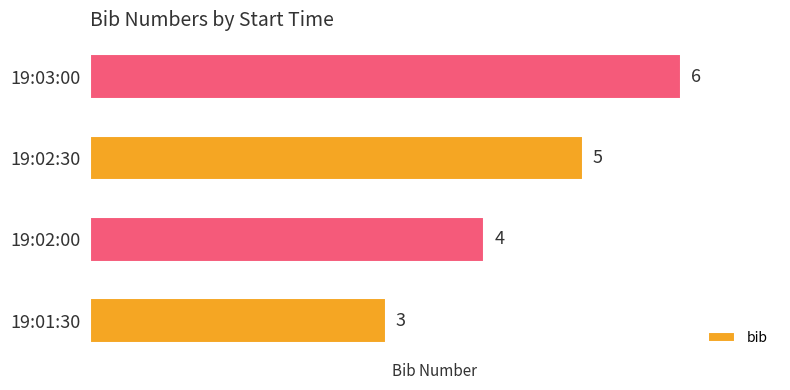

Reading top to bottom, list all the values displayed in this chart.

6	5	4	3